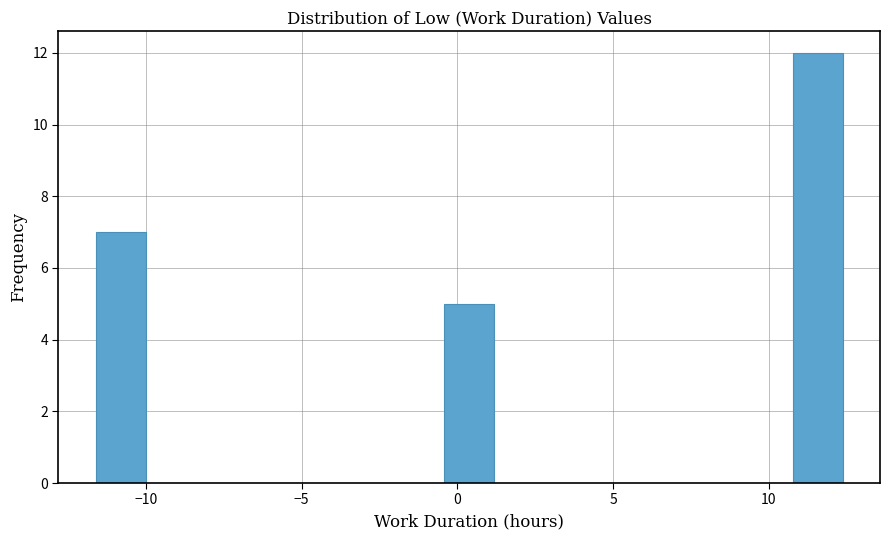

Read against the x-axis, roughly where is the centre of the tallest bar?

11.5